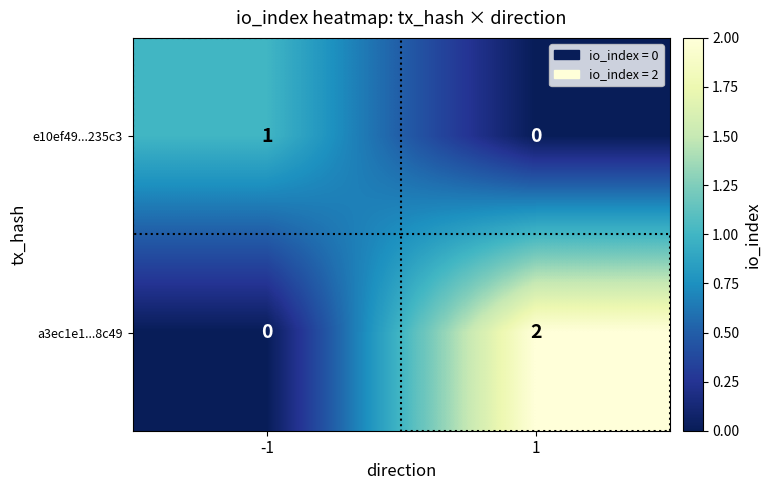

Is the value of e10ef49...235c3 at -1 greater than the value of a3ec1e1...8c49 at 1?

No